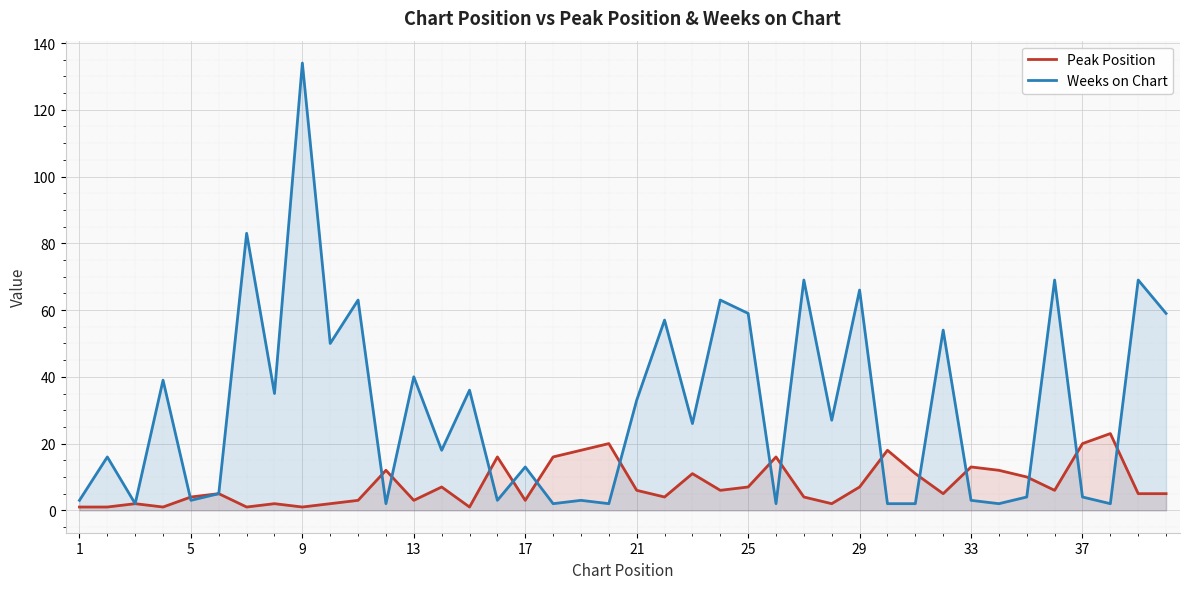

Which series has the widest spread of values?

Weeks on Chart